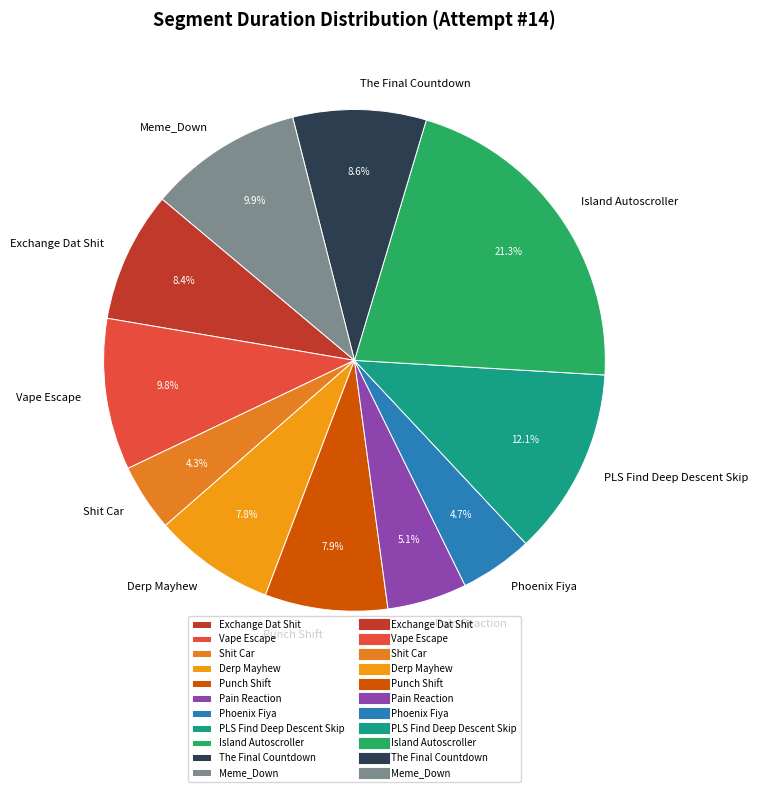

True or false: Exchange Dat Shit accounts for 1% of the total.

False